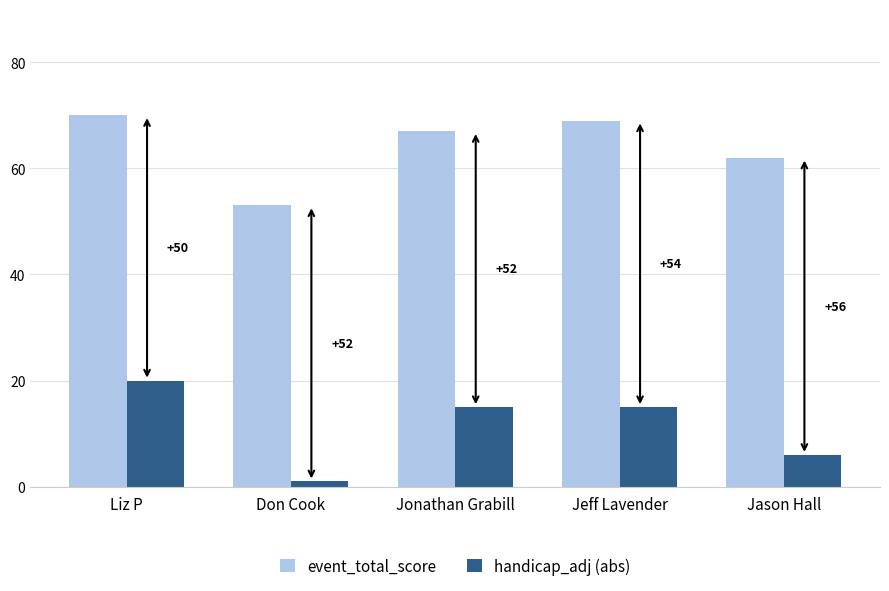

At which category does the chart reach its peak across all series?

Liz P